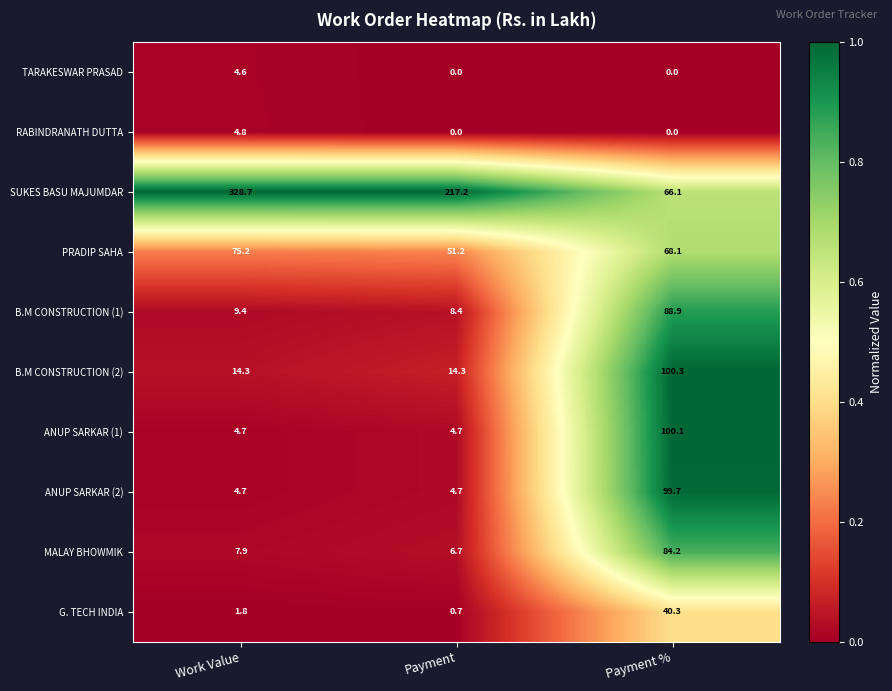

What is the spread (max minus min) of values at Payment %?

100.3